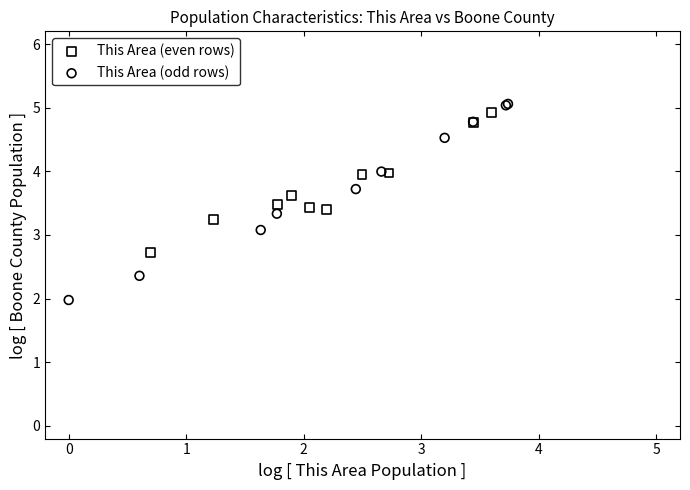

Which series has the largest Y range (max minus min)?

This Area (odd rows)